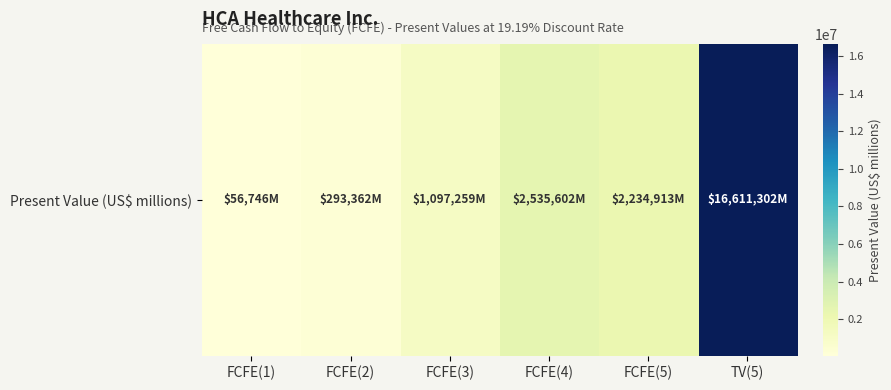

At which label does the data first exceed 2234913?

FCFE(4)